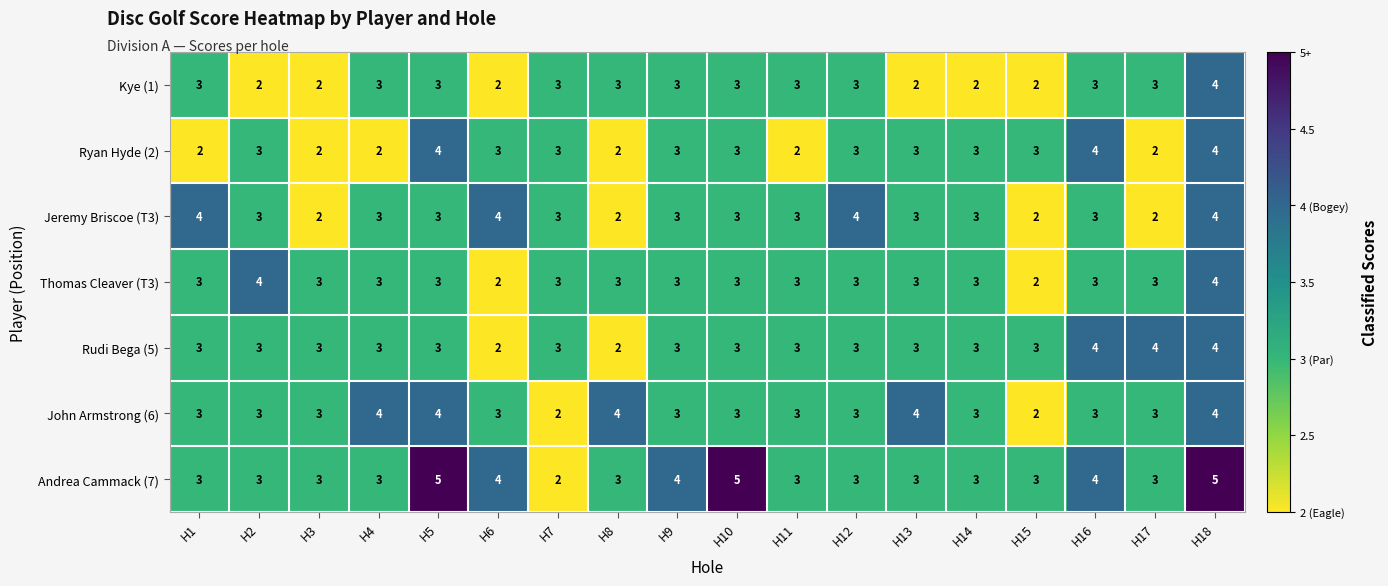

What is the average value of the Ryan Hyde (2) series?

3